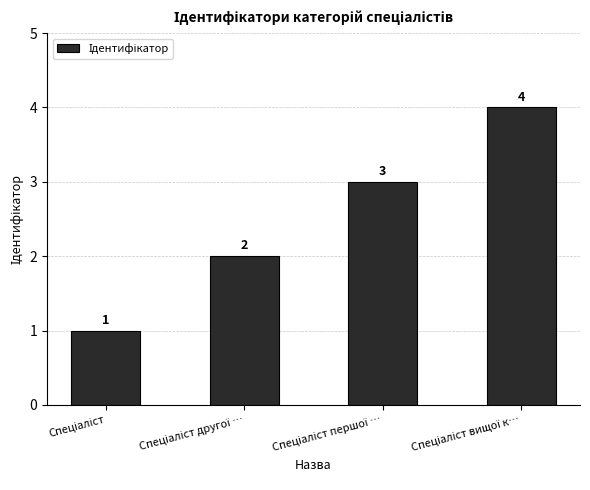

What is the value of the 3rd bar from the left?

3